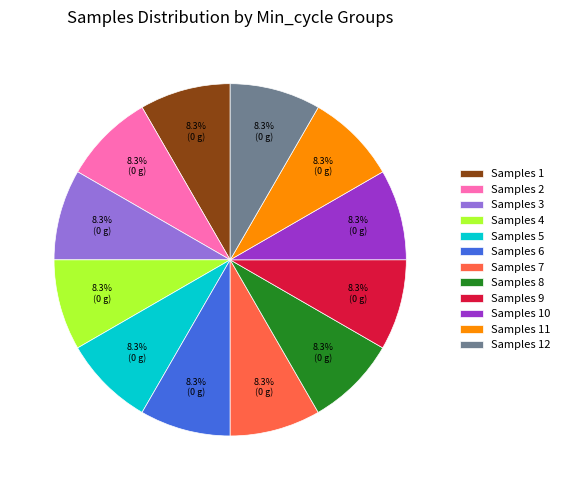

What is the total percentage of Samples 2 and Samples 1?

16.7%